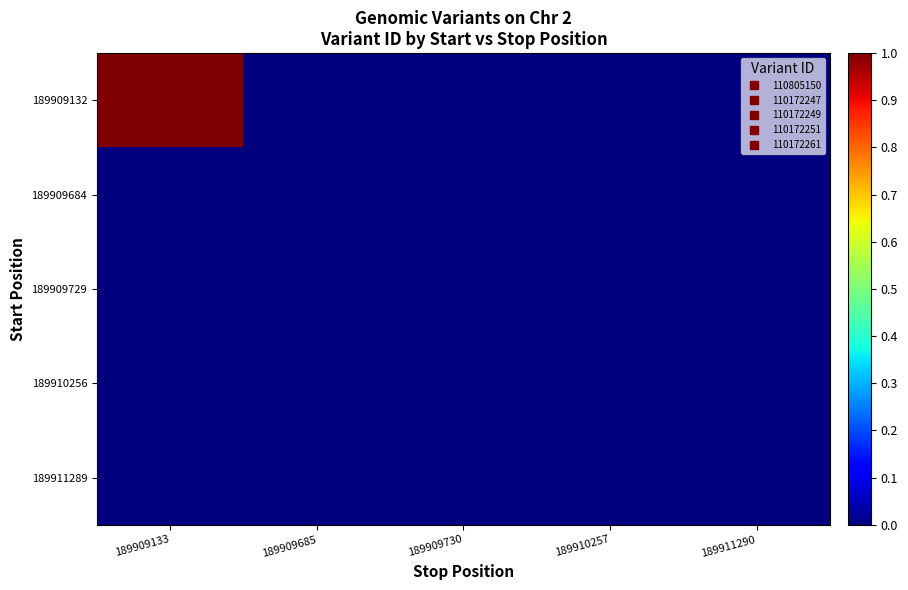

Reading left to right, what are all the values shown in this chart?

189909132: 189909133=1.0	189909685=0.0	189909730=0.0	189910257=0.0	189911290=0.0
189909684: 189909133=0.0	189909685=0.0	189909730=0.0	189910257=0.0	189911290=0.0
189909729: 189909133=0.0	189909685=0.0	189909730=0.0	189910257=0.0	189911290=0.0
189910256: 189909133=0.0	189909685=0.0	189909730=0.0	189910257=0.0	189911290=0.0
189911289: 189909133=0.0	189909685=0.0	189909730=0.0	189910257=0.0	189911290=0.0